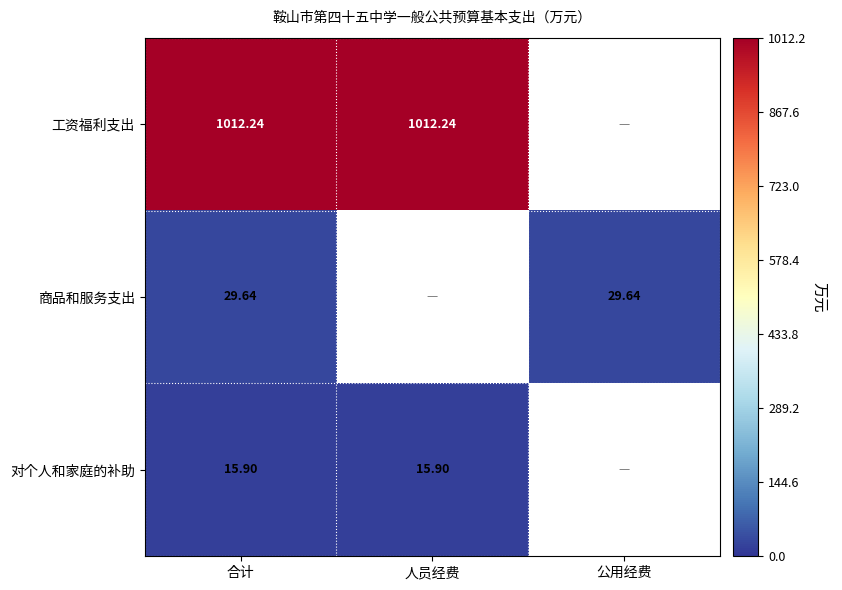

What is the spread (max minus min) of values at 合计?

996.3